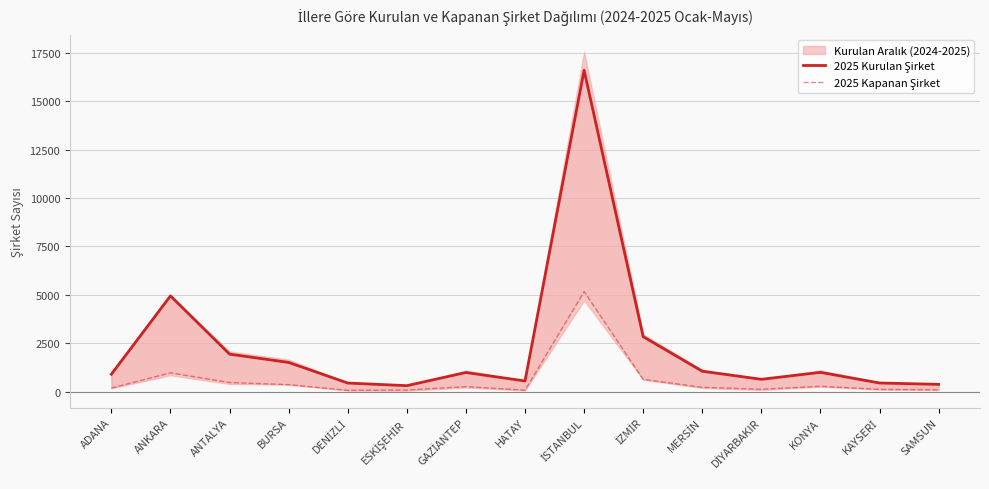

List the labels in order of 2025 Kurulan Şirket value, smallest first.

ESKİŞEHİR, SAMSUN, DENİZLİ, KAYSERİ, HATAY, DİYARBAKIR, ADANA, GAZİANTEP, KONYA, MERSİN, BURSA, ANTALYA, İZMİR, ANKARA, İSTANBUL